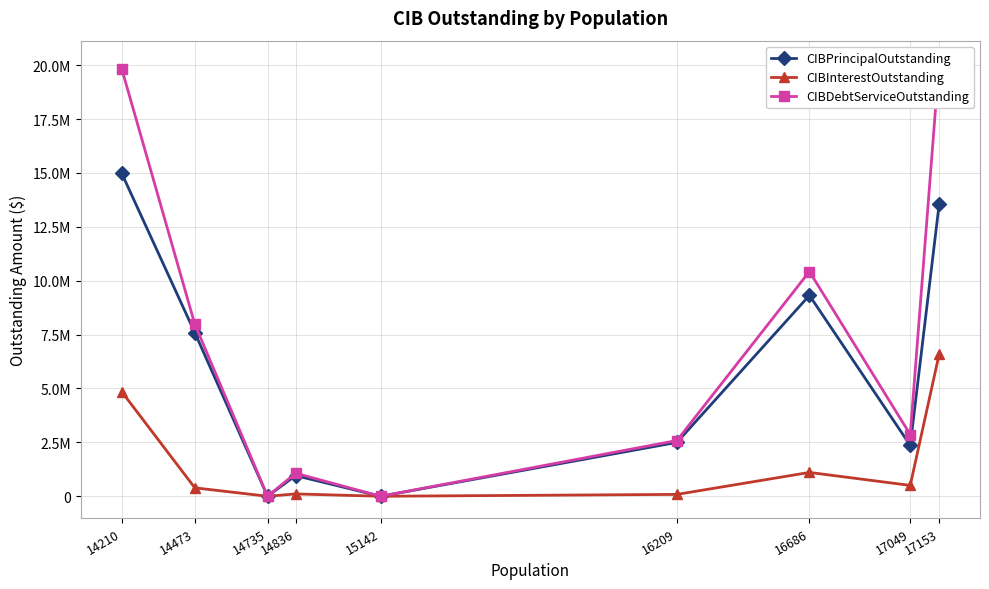

What is the difference between the CIBDebtServiceOutstanding values at 17049 and 14836?

1794653.2